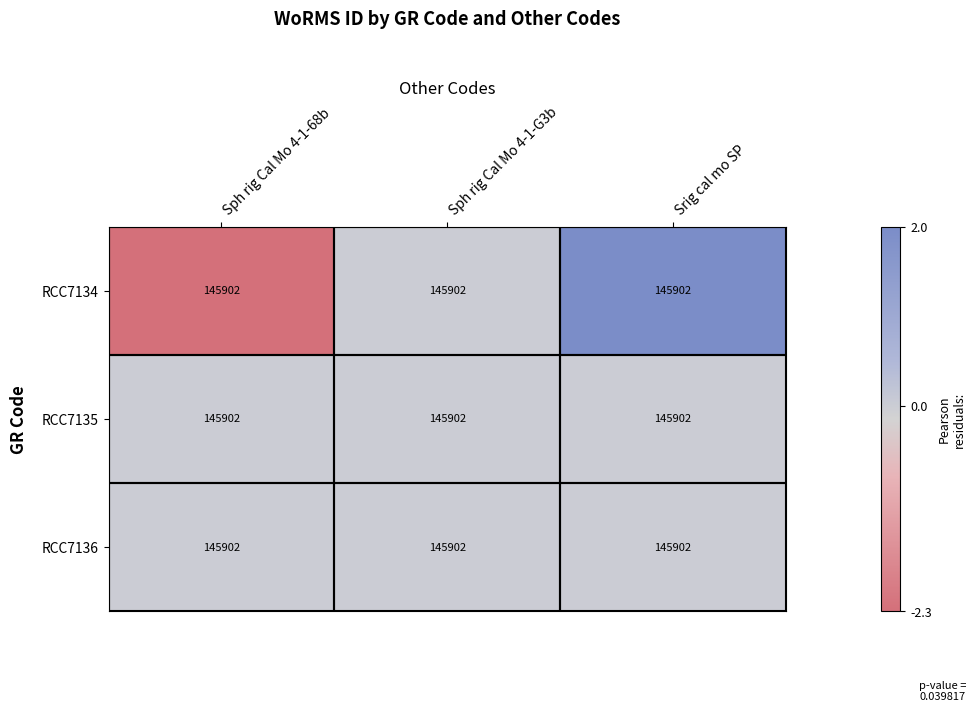

Reading left to right, list all the values displayed in this chart.

RCC7134: Sph rig Cal Mo 4-1-68b=145902.0	Sph rig Cal Mo 4-1-G3b=145902.0	Srig cal mo SP=145902.0
RCC7135: Sph rig Cal Mo 4-1-68b=145902.0	Sph rig Cal Mo 4-1-G3b=145902.0	Srig cal mo SP=145902.0
RCC7136: Sph rig Cal Mo 4-1-68b=145902.0	Sph rig Cal Mo 4-1-G3b=145902.0	Srig cal mo SP=145902.0